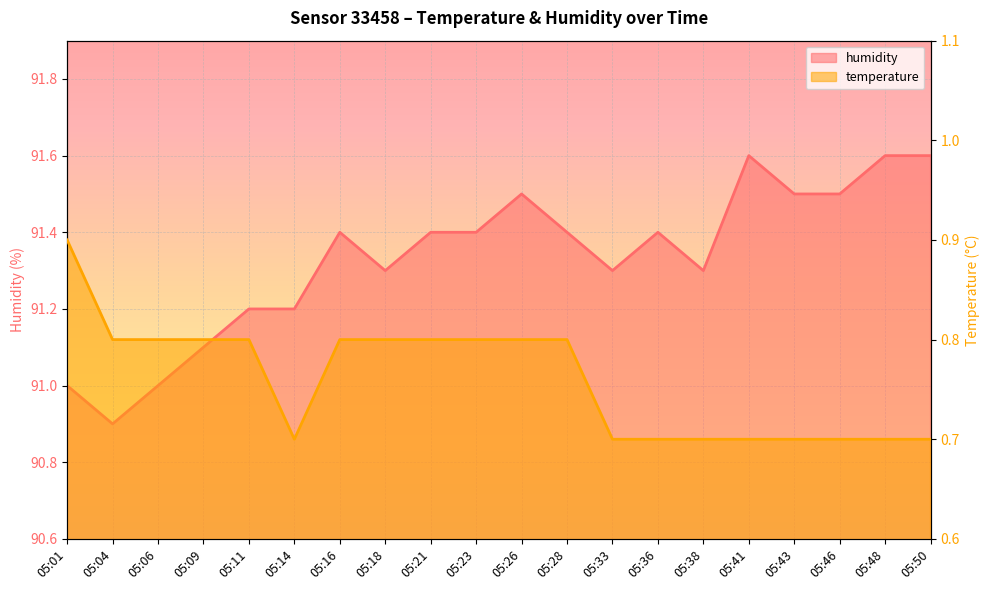

Count the number of data series in this chart.

2